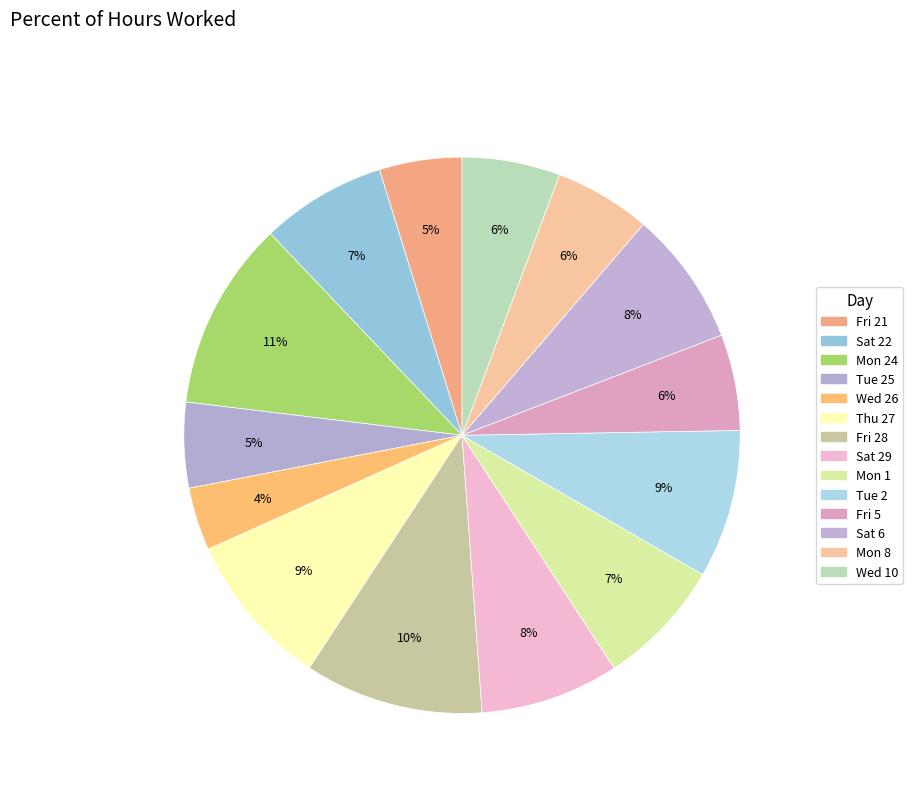

How many segments does this pie chart have?

14